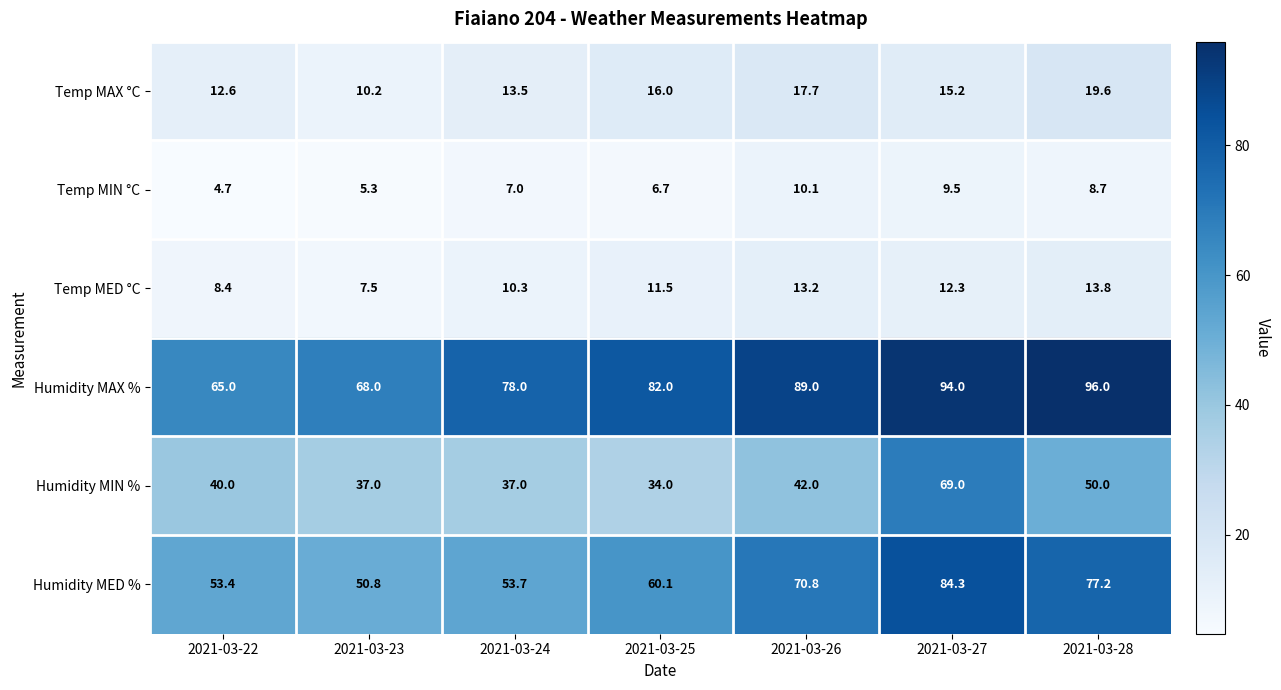

What is the average value of the Humidity MED % series?

64.3